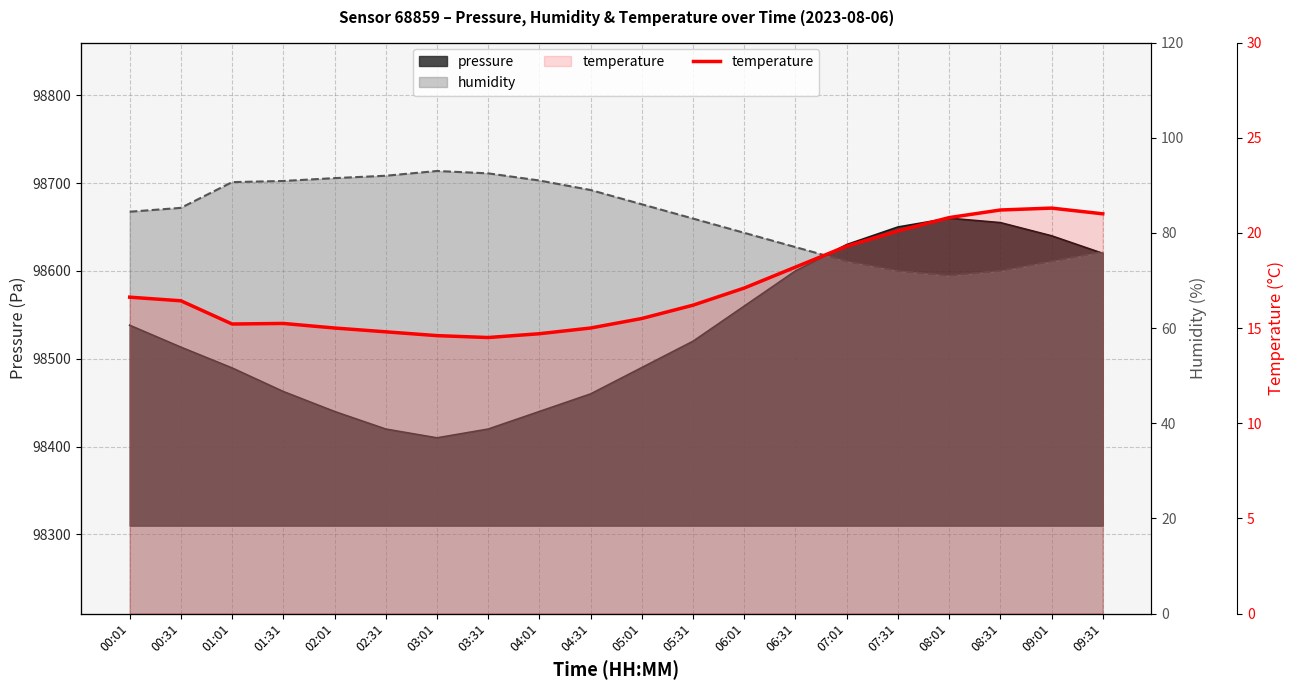

Between 01:31 and 02:01, which is larger?

01:31